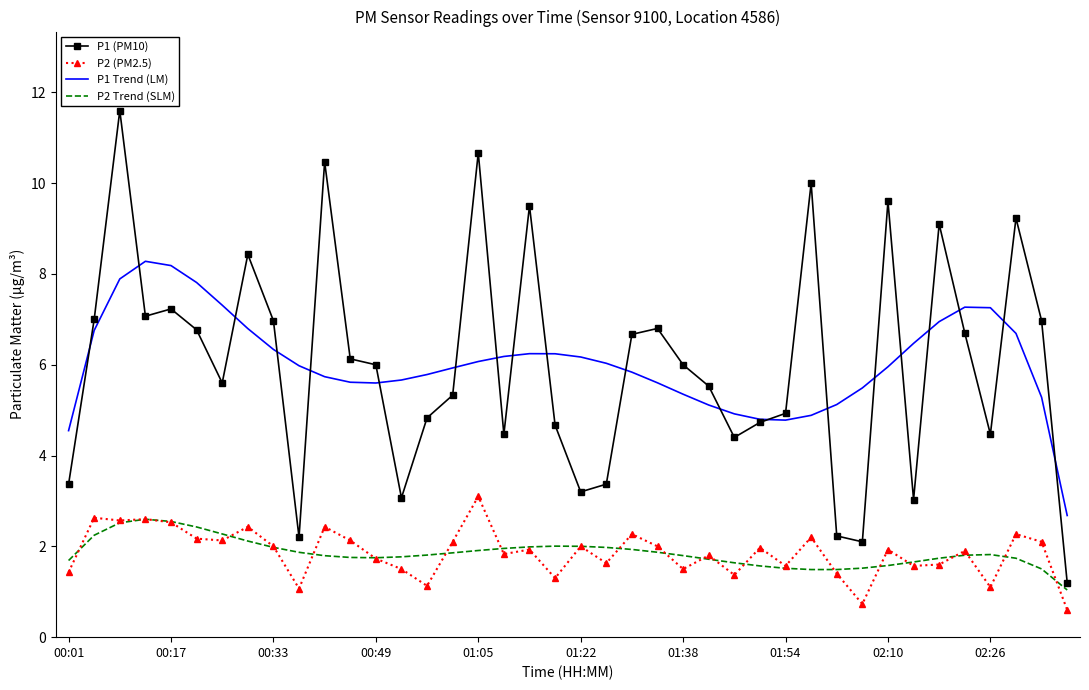

Rank the series by their maximum value, from lowest to highest.

P2 Trend (SLM), P2 (PM2.5), P1 Trend (LM), P1 (PM10)